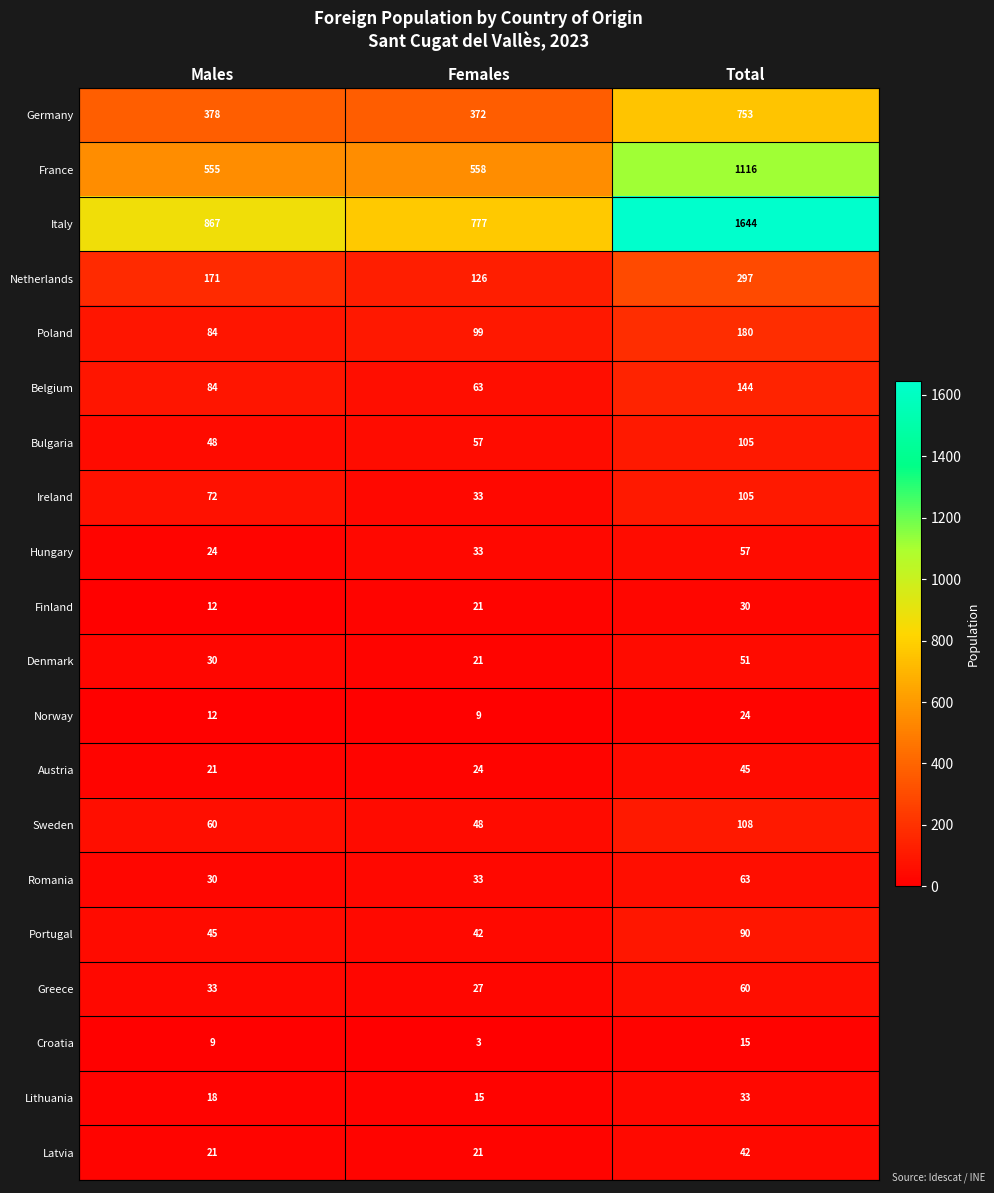

What is the difference between the second highest and minimum values in the Portugal series?

3